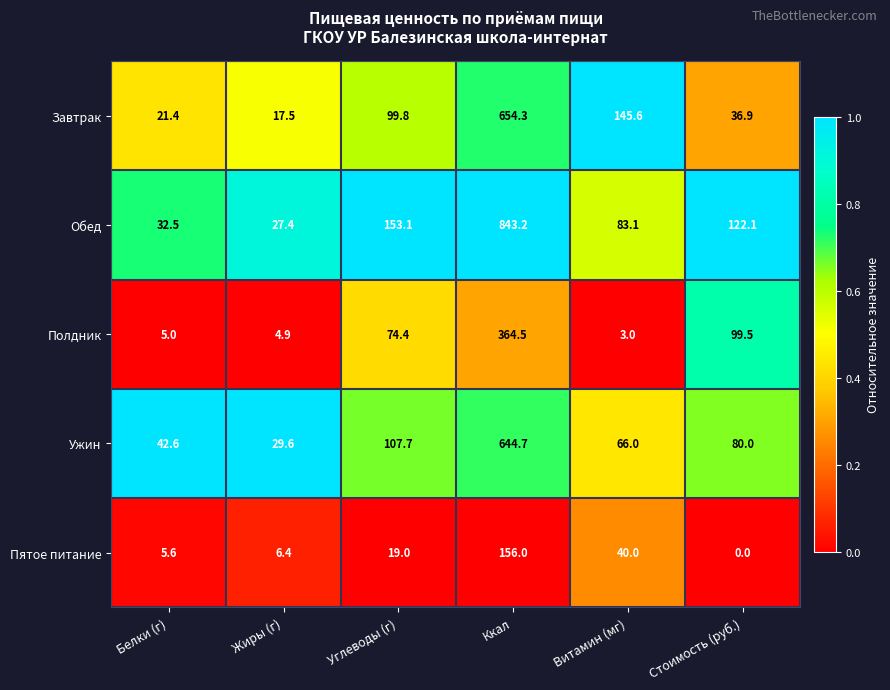

Reading left to right, transcribe all the data shown in this chart.

Завтрак: Белки (г)=21.4	Жиры (г)=17.5	Углеводы (г)=99.8	Ккал=654.3	Витамин (мг)=145.6	Стоимость (руб.)=36.9
Обед: Белки (г)=32.5	Жиры (г)=27.4	Углеводы (г)=153.1	Ккал=843.2	Витамин (мг)=83.1	Стоимость (руб.)=122.1
Полдник: Белки (г)=5.0	Жиры (г)=4.9	Углеводы (г)=74.4	Ккал=364.5	Витамин (мг)=3.0	Стоимость (руб.)=99.5
Ужин: Белки (г)=42.6	Жиры (г)=29.6	Углеводы (г)=107.7	Ккал=644.7	Витамин (мг)=66.0	Стоимость (руб.)=80.0
Пятое питание: Белки (г)=5.6	Жиры (г)=6.4	Углеводы (г)=19.0	Ккал=156.0	Витамин (мг)=40.0	Стоимость (руб.)=0.0